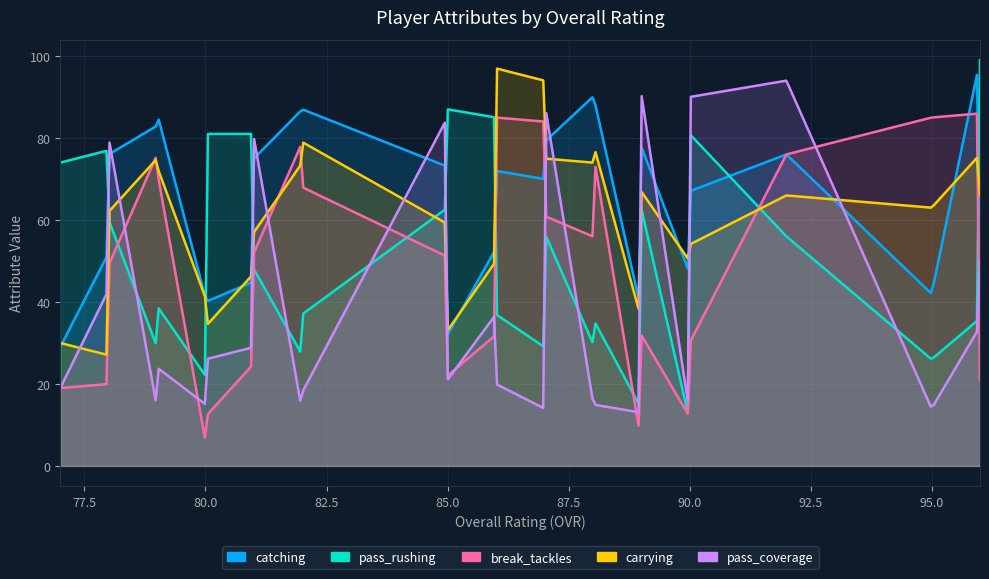

What is the average value of the break_tackles series?

45